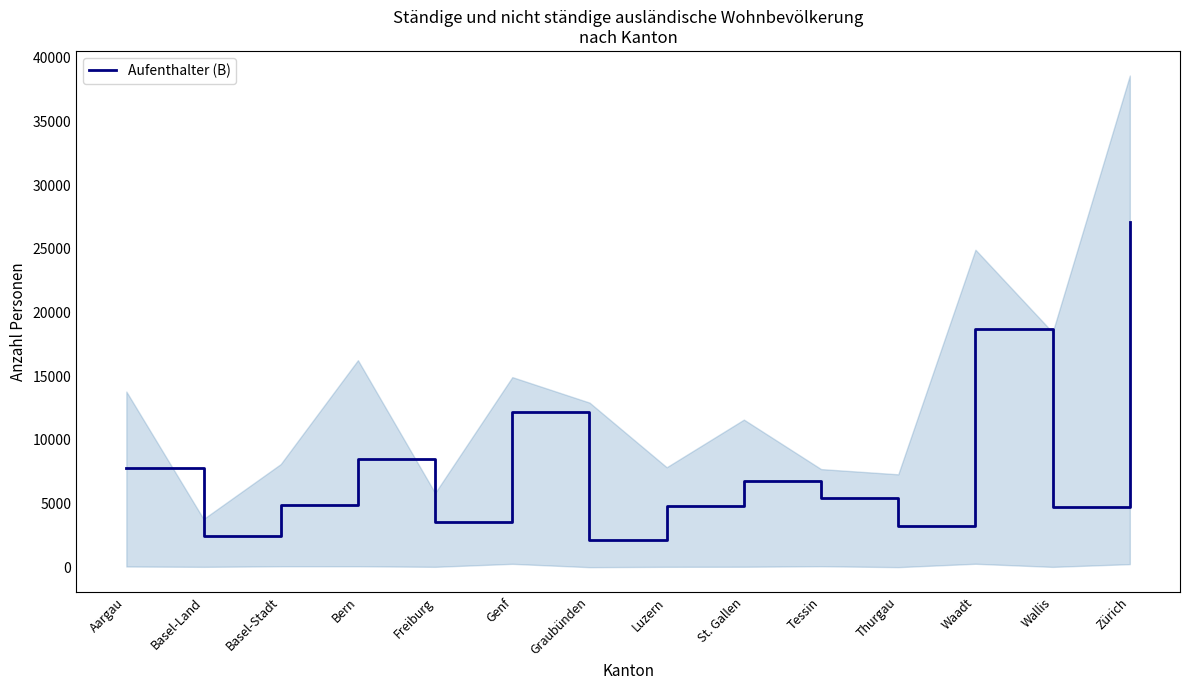

How many values are below 5466?

7